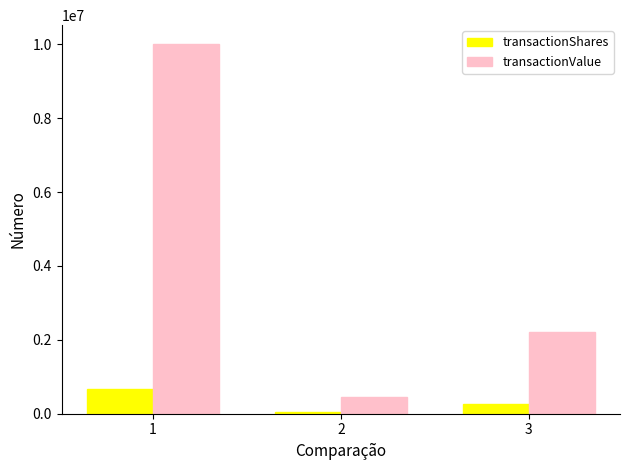

Rank the series by their maximum value, from highest to lowest.

transactionValue, transactionShares